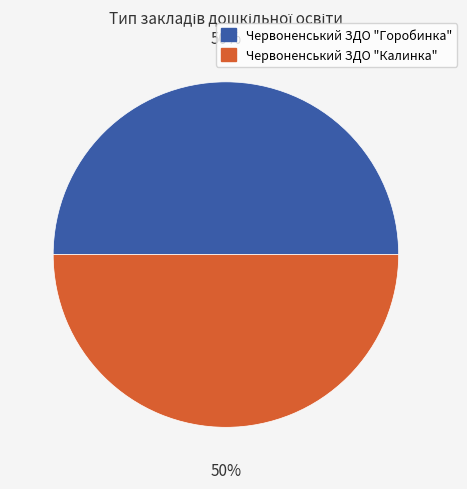

Do Червоненський ЗДО "Калинка" and Червоненський ЗДО "Горобинка" together represent more than half of the pie?

Yes